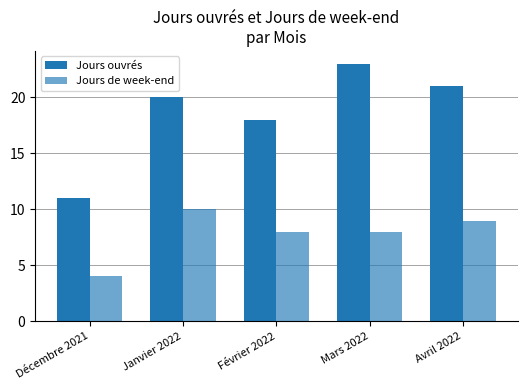

Rank the series at Décembre 2021 from lowest to highest value.

Jours de week-end, Jours ouvrés